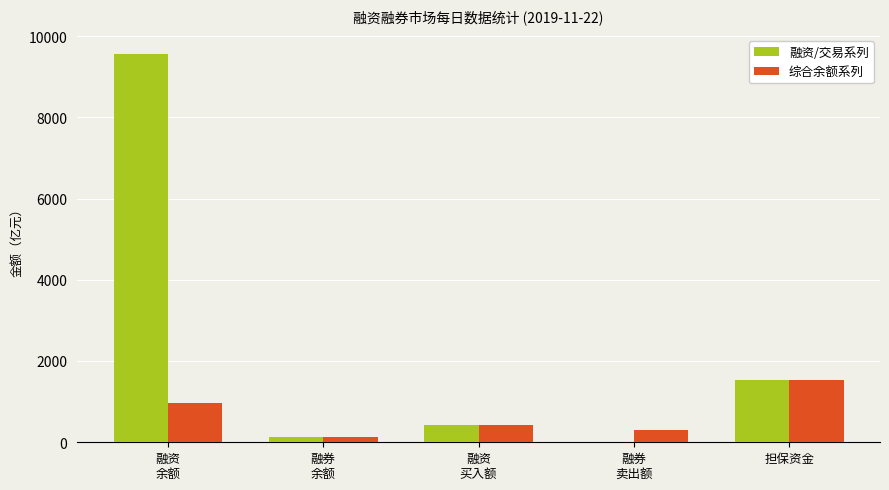

How many categories are shown in the chart?

5